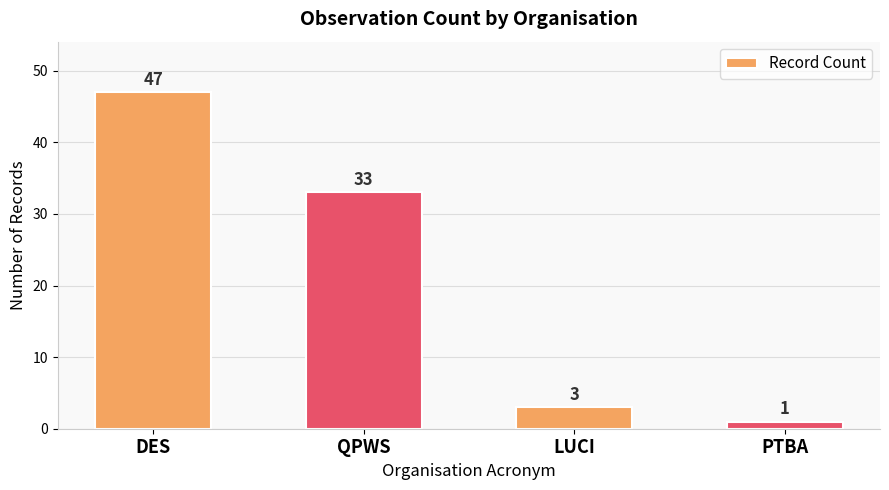

Is it true that the value at DES is 80?

False